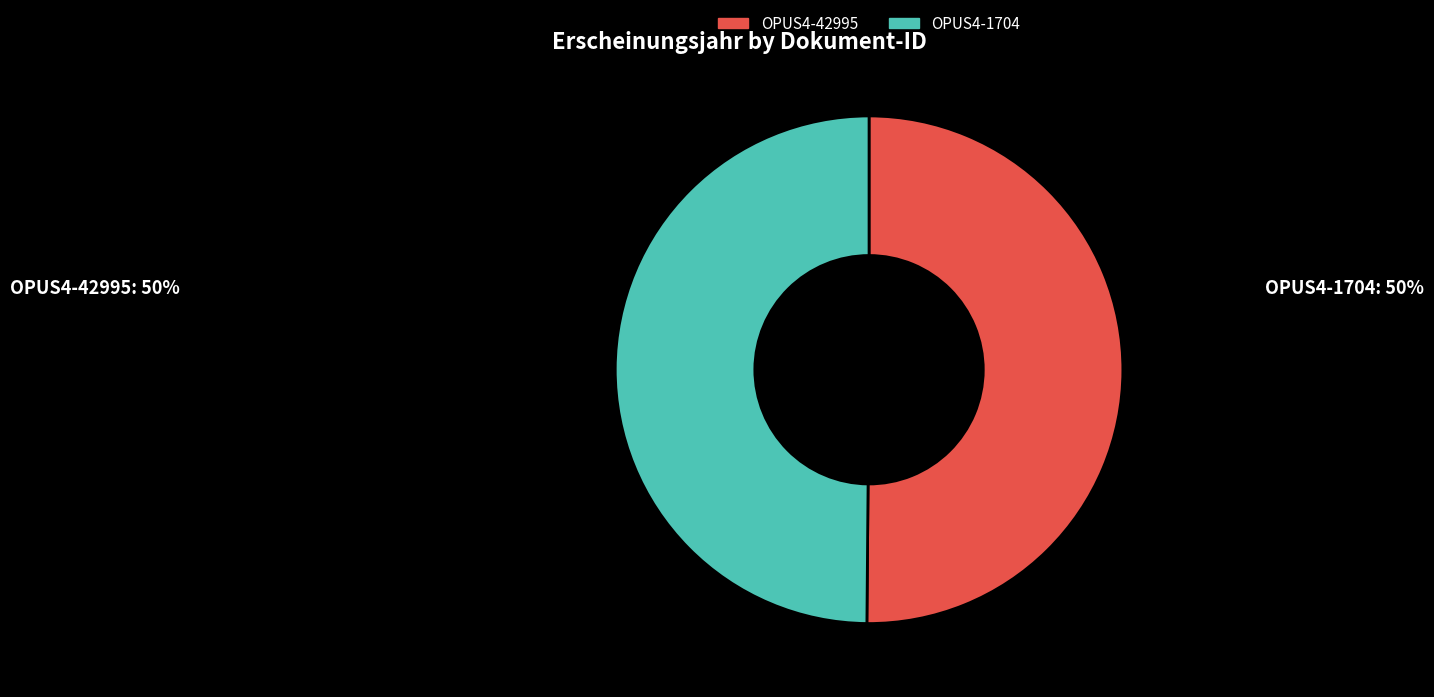

What is the ratio of the value at OPUS4-1704 to the value at OPUS4-42995?

1.0